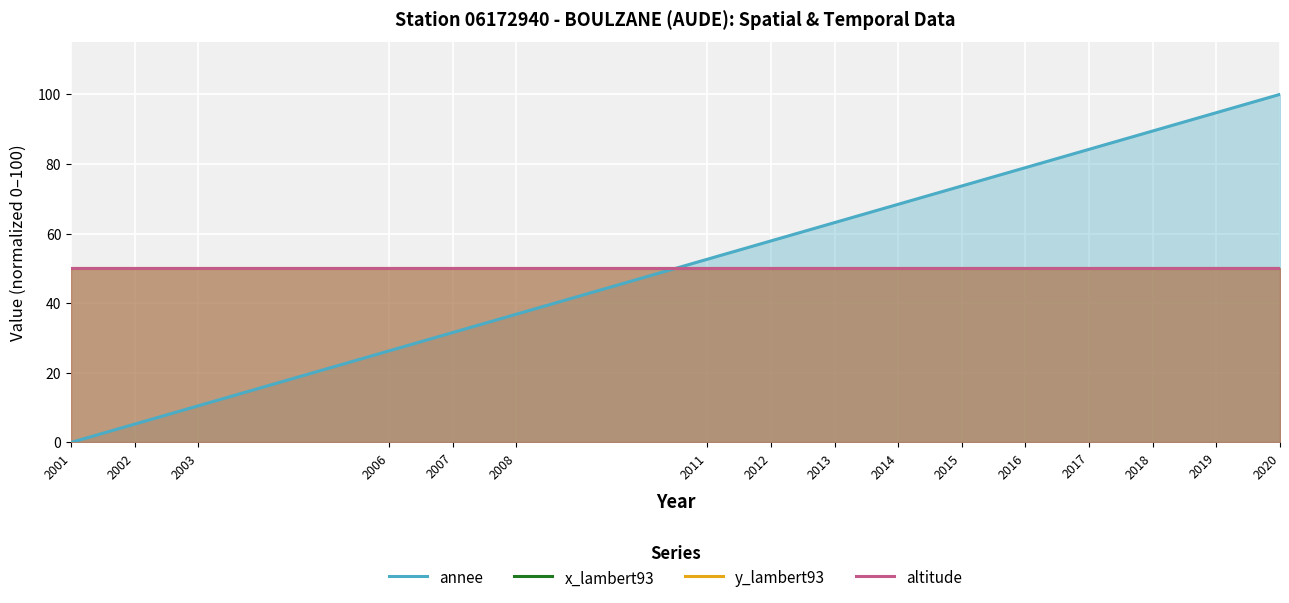

Is it true that altitude equals 50.0 at 2017?

True